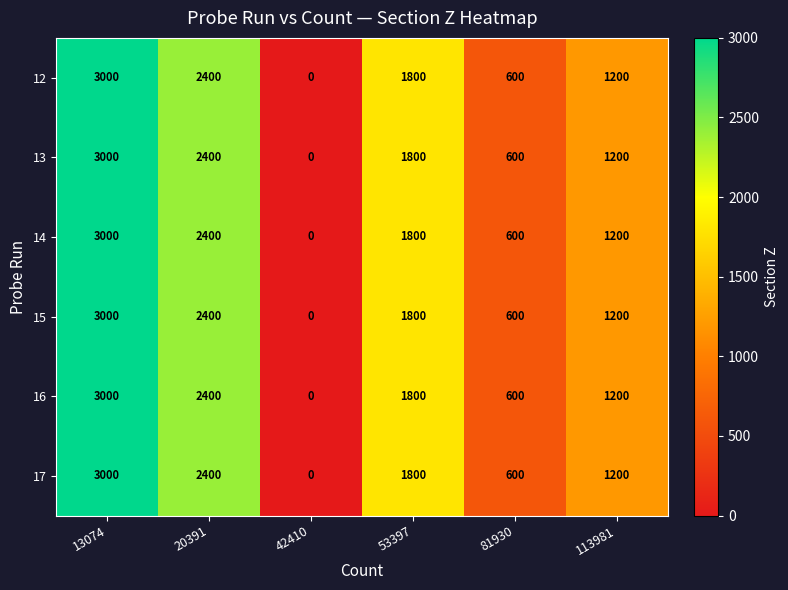

The value of 12 at 42410 is 0. True or false?

True